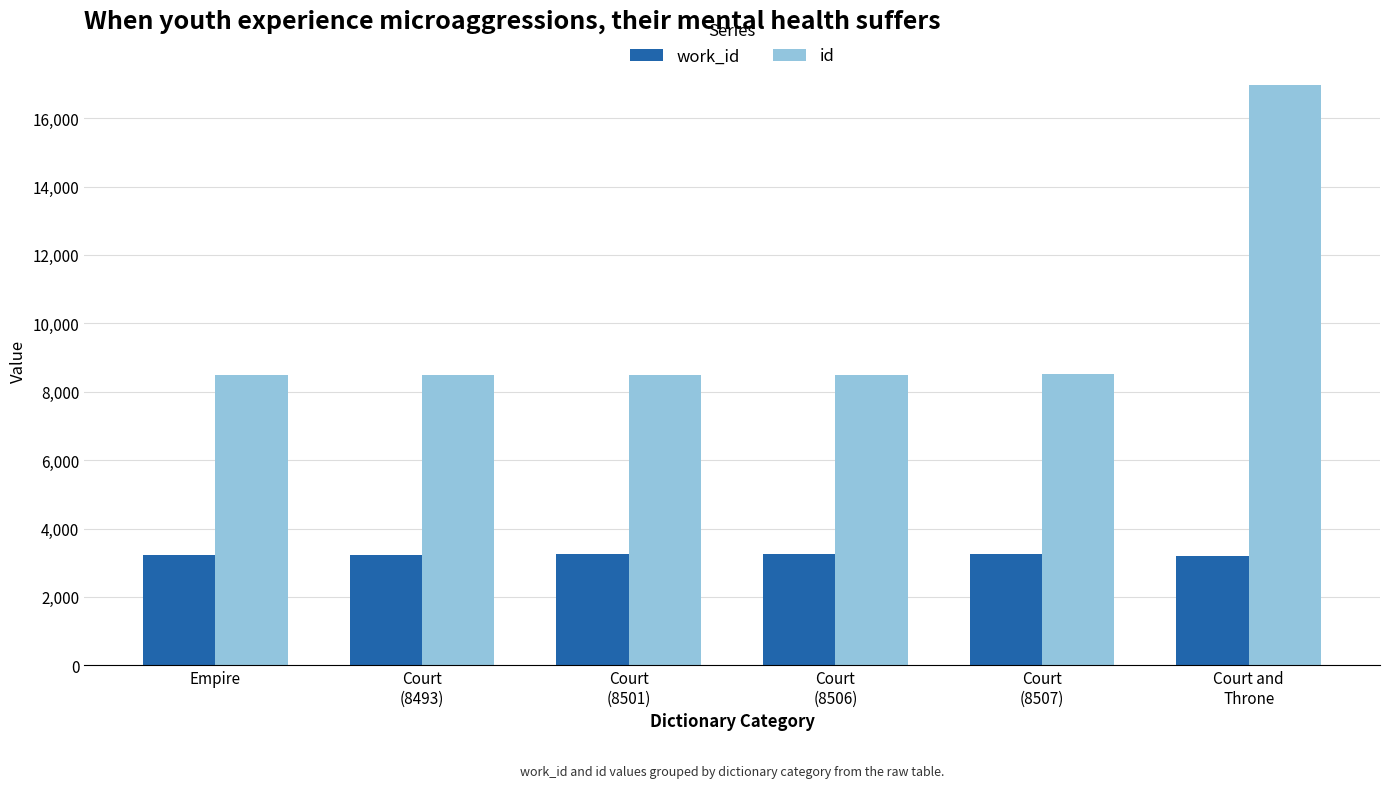

Which series has the largest range (max minus min)?

id